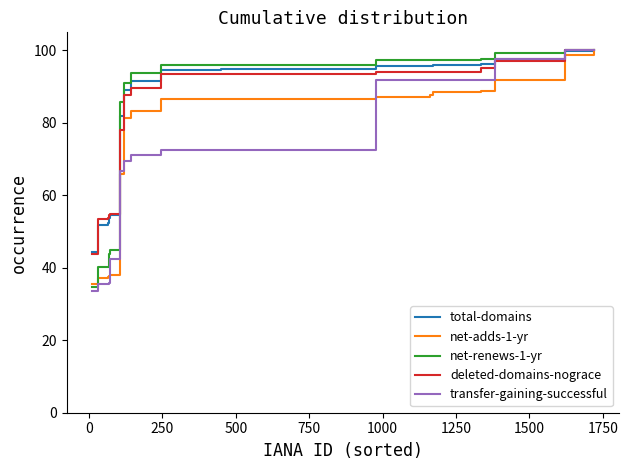

True or false: deleted-domains-nograce and net-adds-1-yr intersect in this chart.

False